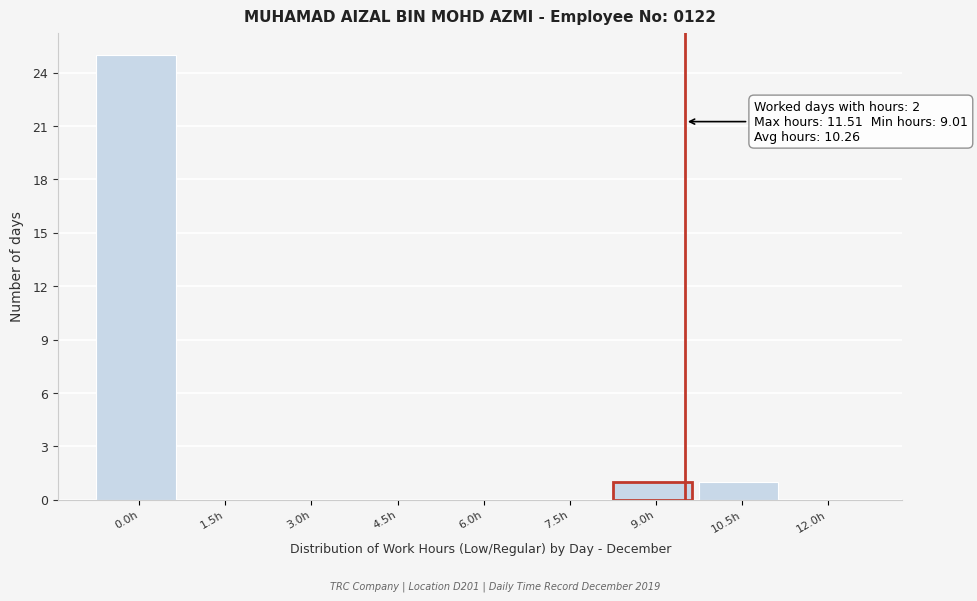

Reading left to right, what are all the values shown in this chart?

0.0h=25	1.5h=0	3.0h=0	4.5h=0	6.0h=0	7.5h=0	9.0h=1	10.5h=1	12.0h=0